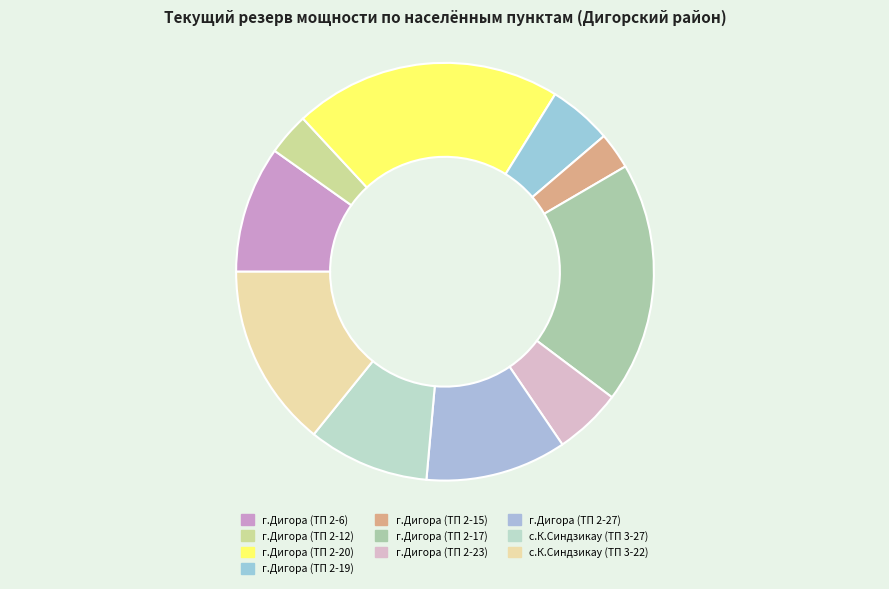

Is it true that г.Дигора (ТП 2-6) is 10% of the pie?

True